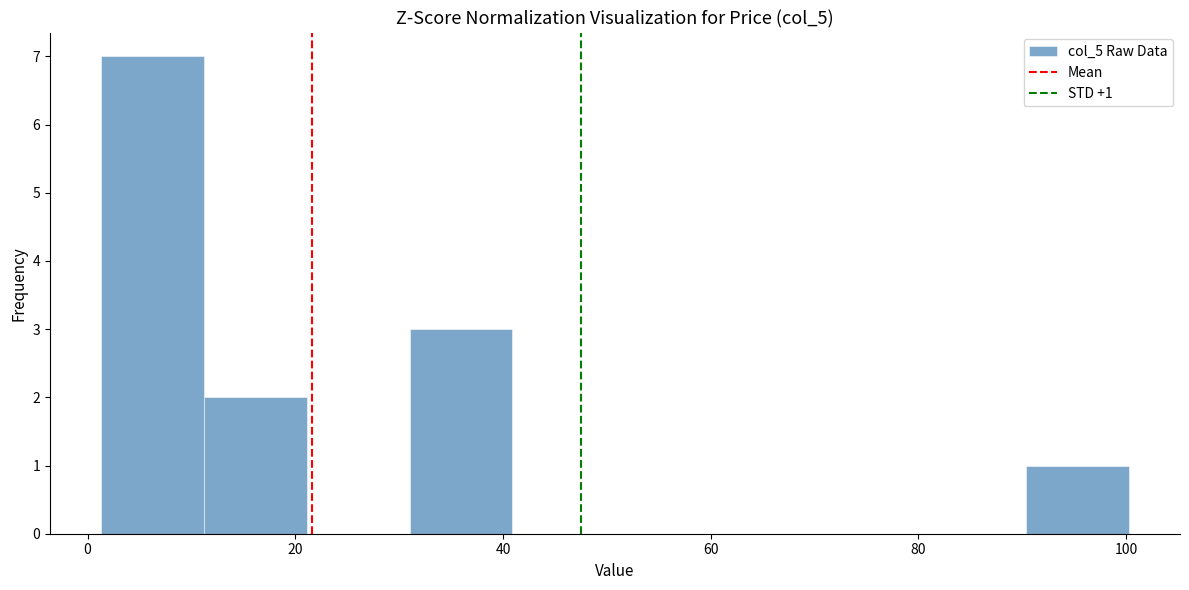

Over which range of the x-axis is the bar tallest?

2 to 12